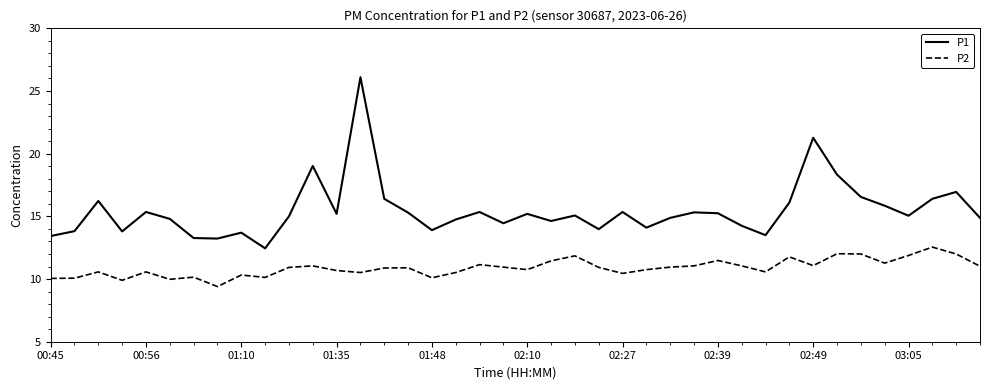

Rank the series by their average value, from lowest to highest.

P2, P1